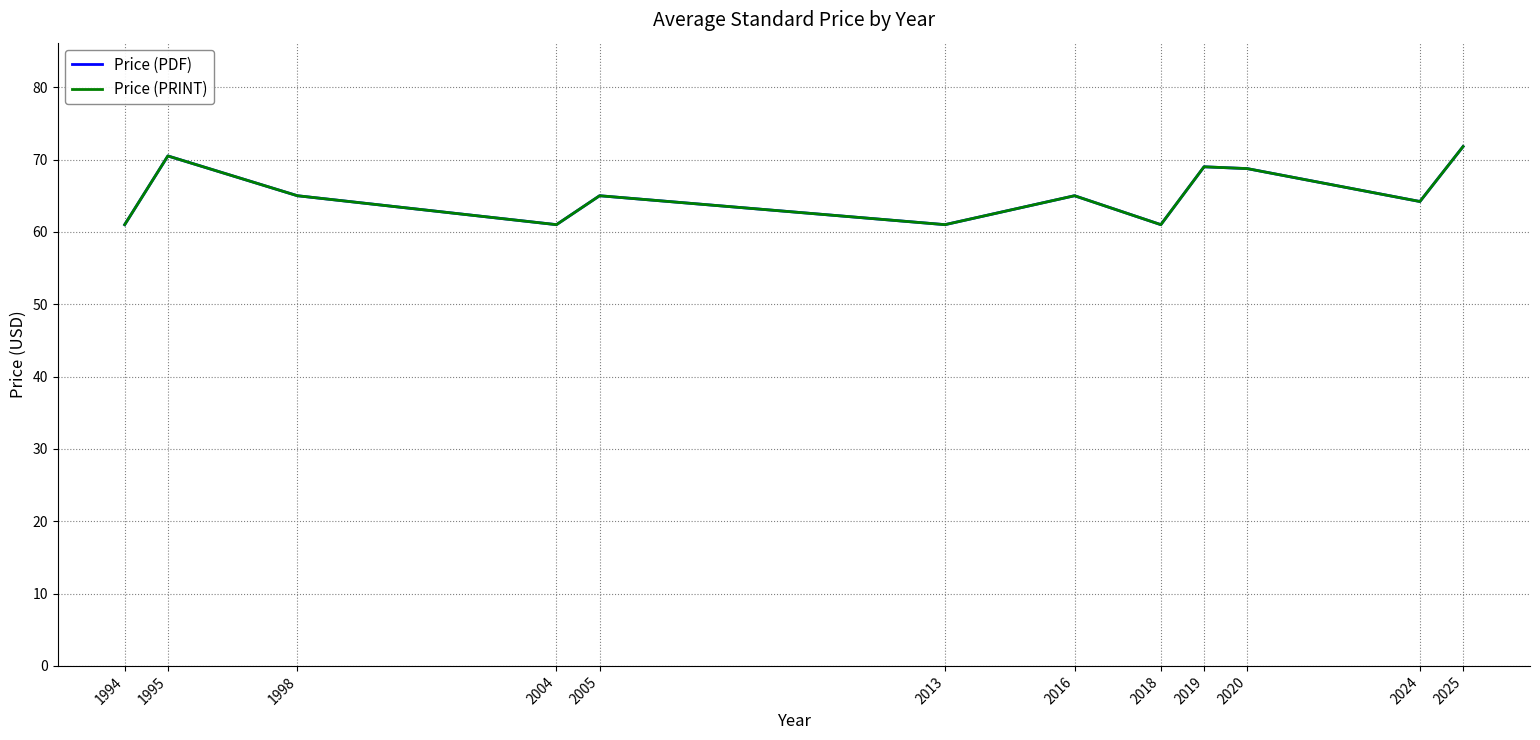

Between 2016 and 2025, which series saw the biggest shift?

Price (PDF)